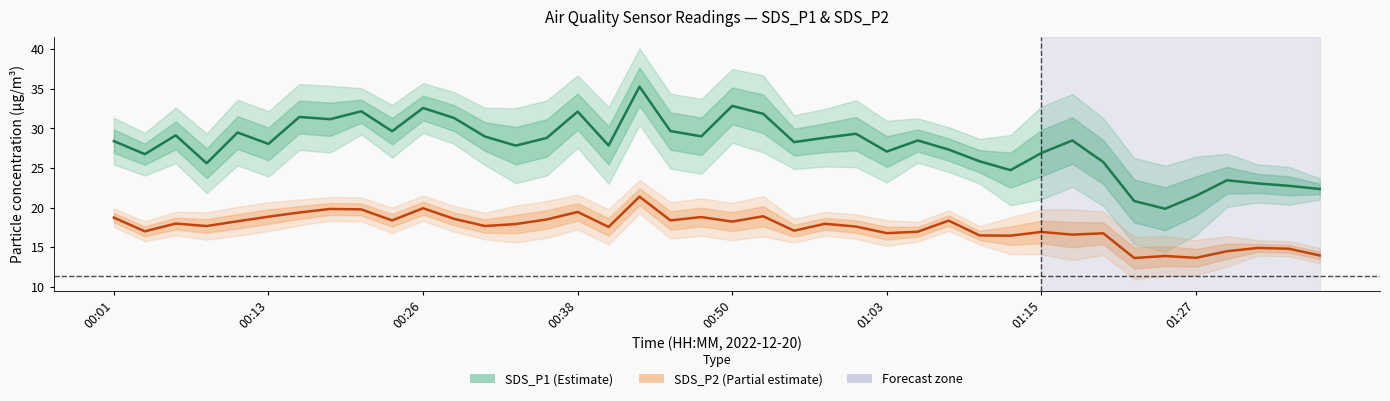

What is the difference between the second highest and minimum values in the SDS_P2 series?

6.3